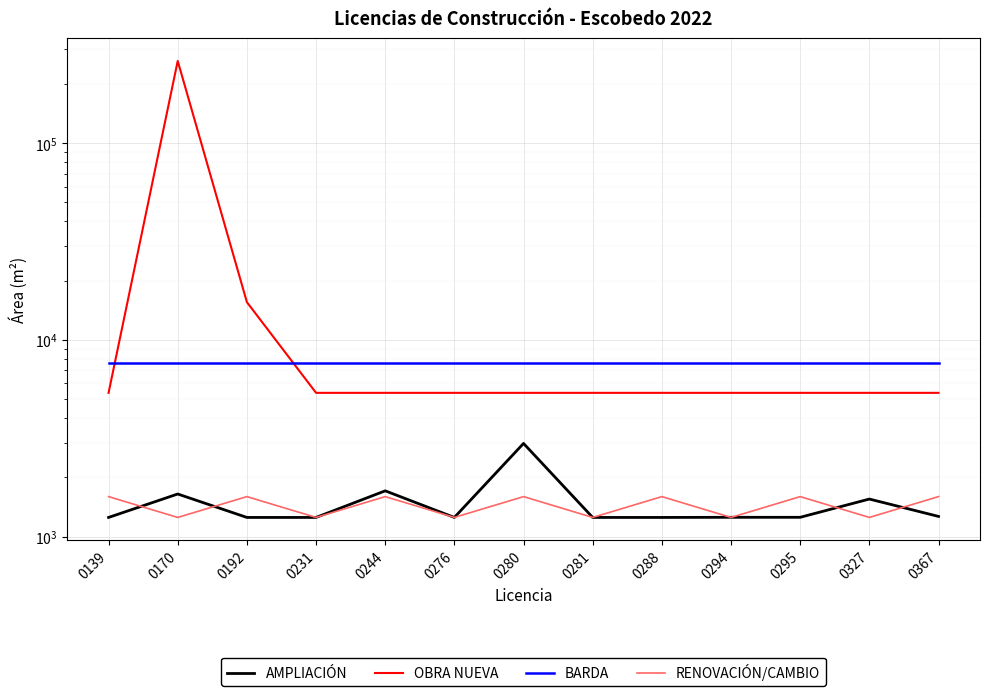

How many intersections are there between RENOVACIÓN/CAMBIO and AMPLIACIÓN?

6